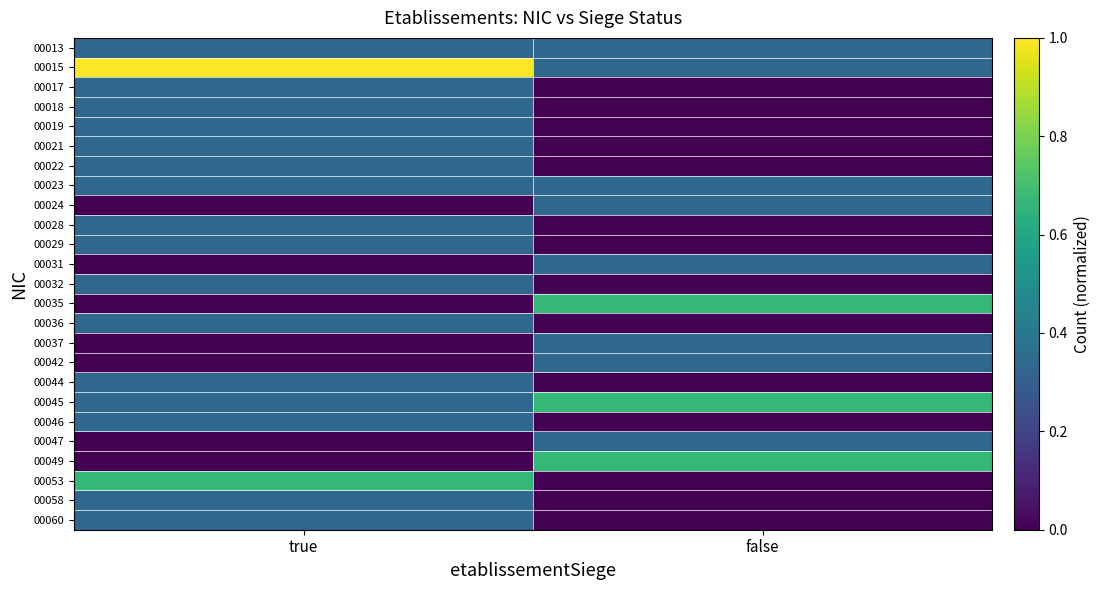

Reading left to right, list all the values displayed in this chart.

00013: true=0.3	false=0.3
00015: true=1.0	false=0.3
00017: true=0.3	false=0.0
00018: true=0.3	false=0.0
00019: true=0.3	false=0.0
00021: true=0.3	false=0.0
00022: true=0.3	false=0.0
00023: true=0.3	false=0.3
00024: true=0.0	false=0.3
00028: true=0.3	false=0.0
00029: true=0.3	false=0.0
00031: true=0.0	false=0.3
00032: true=0.3	false=0.0
00035: true=0.0	false=0.7
00036: true=0.3	false=0.0
00037: true=0.0	false=0.3
00042: true=0.0	false=0.3
00044: true=0.3	false=0.0
00045: true=0.3	false=0.7
00046: true=0.3	false=0.0
00047: true=0.0	false=0.3
00049: true=0.0	false=0.7
00053: true=0.7	false=0.0
00058: true=0.3	false=0.0
00060: true=0.3	false=0.0